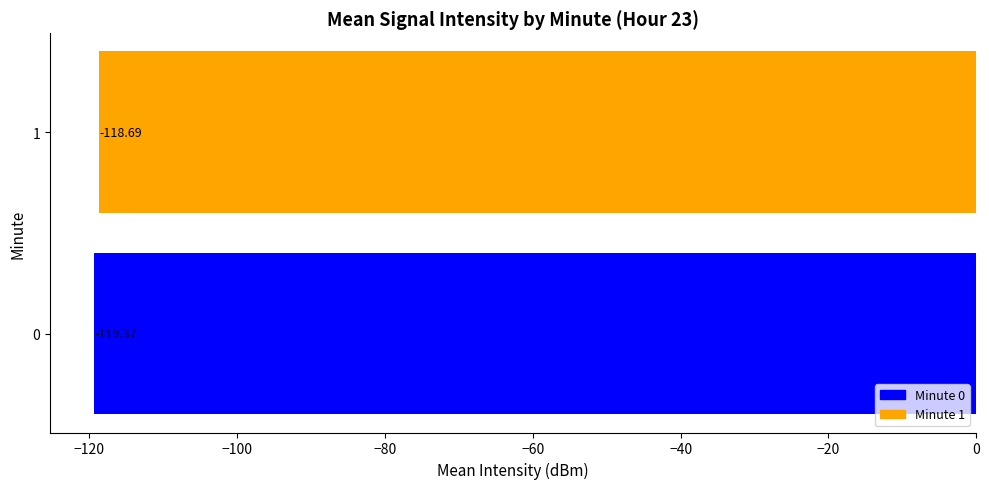

List the labels in order of value, largest first.

1, 0